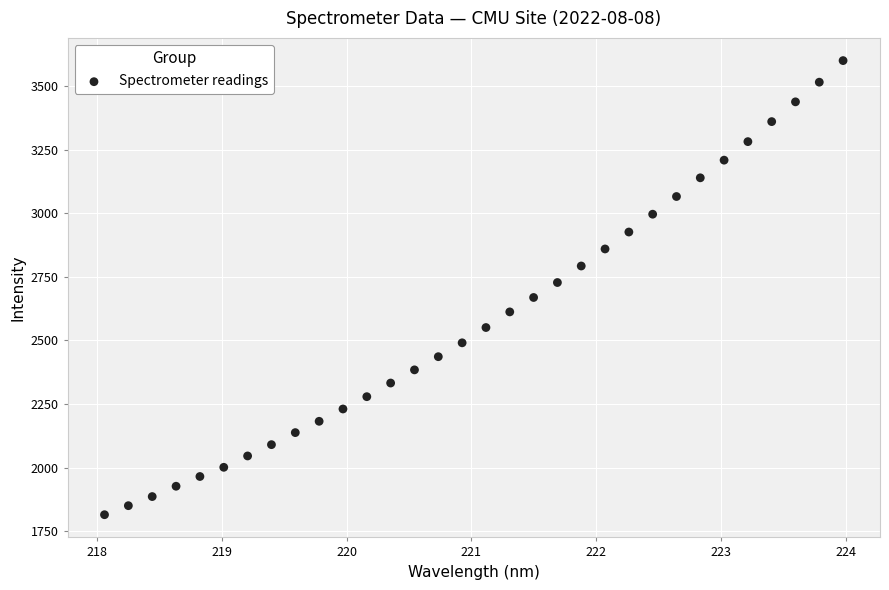

What is the range of Y values (max minus min)?

1783.9